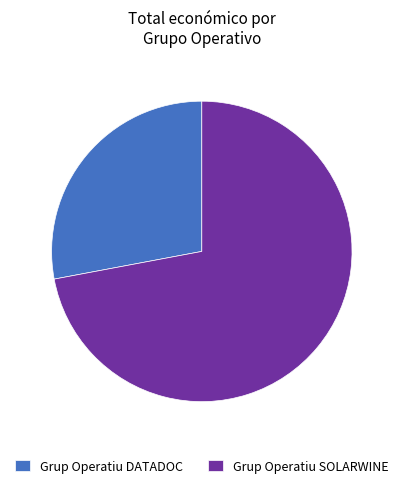

Rank the categories by value from lowest to highest.

Grup Operatiu DATADOC, Grup Operatiu SOLARWINE